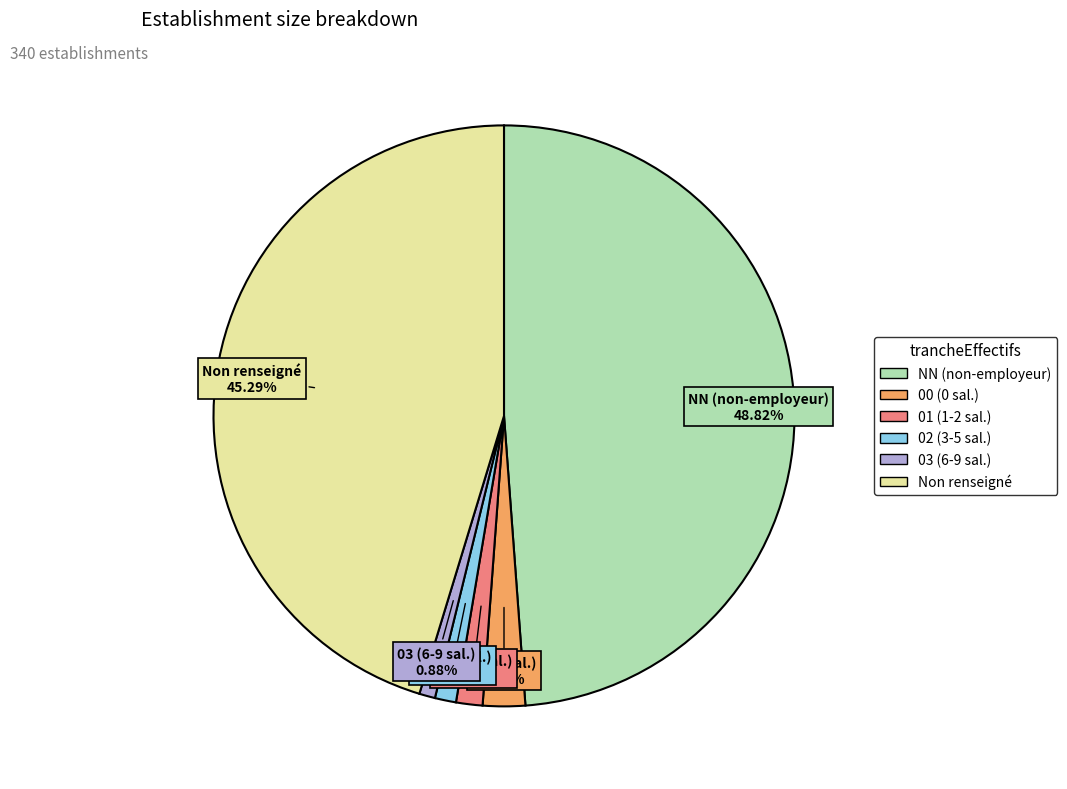

Is there a majority slice in this chart?

No